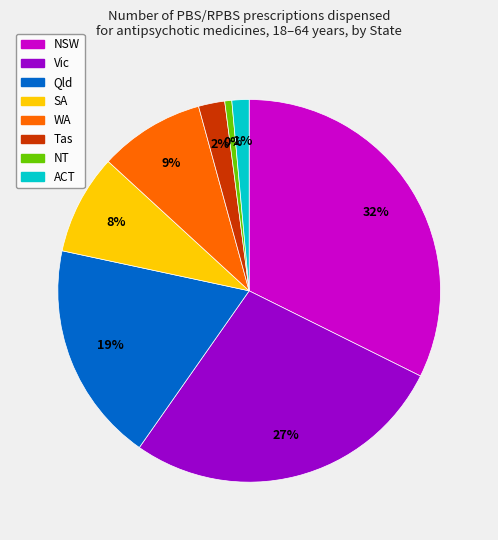

Does any single category account for the majority?

No